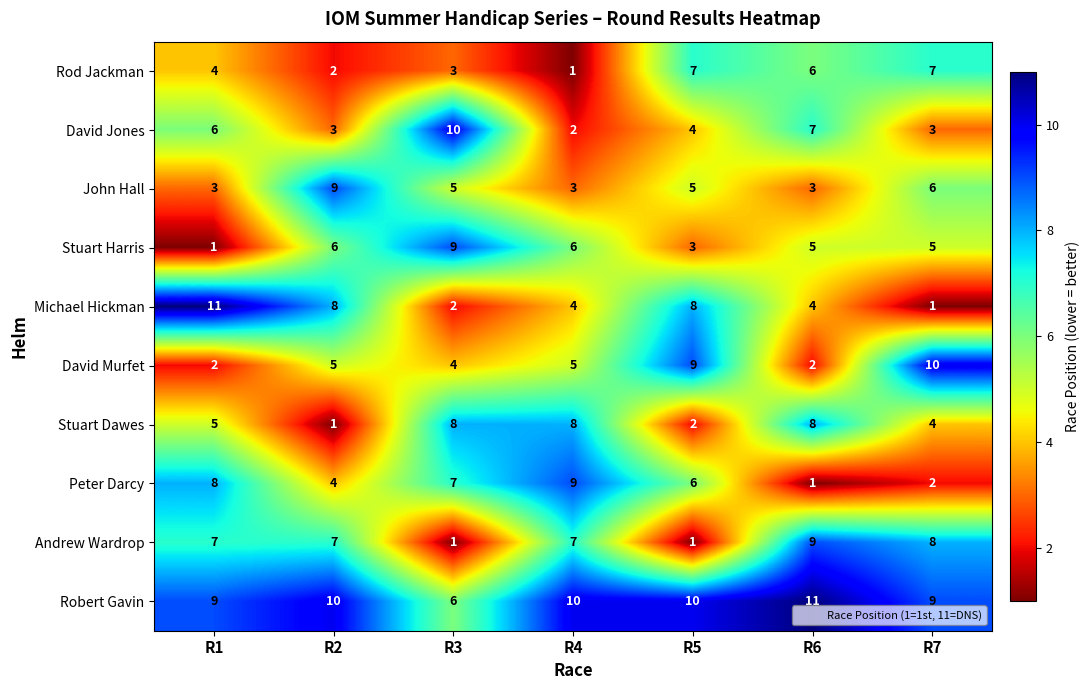

What is the difference between the highest and lowest values at R4?

9